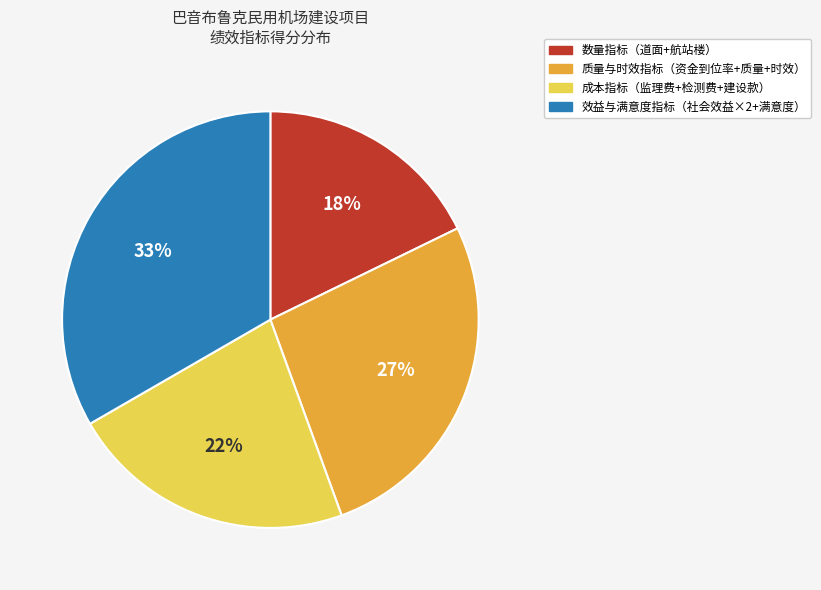

Is there a majority slice in this chart?

No